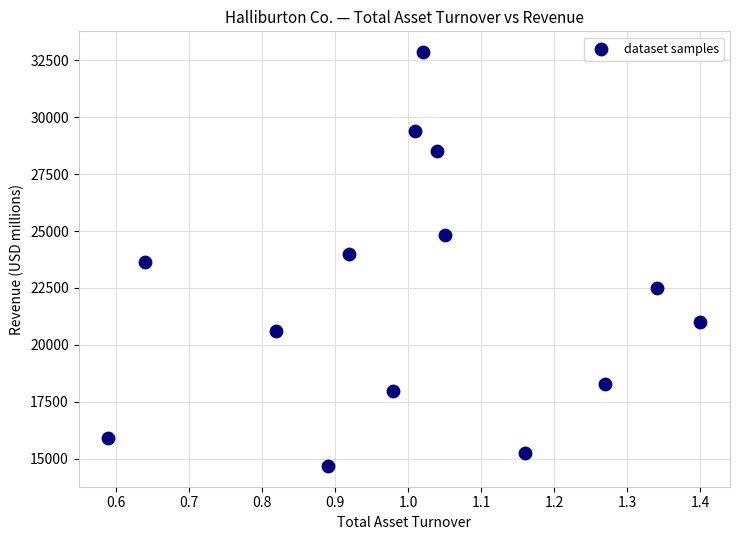

What is the range of Y values (max minus min)?

18195